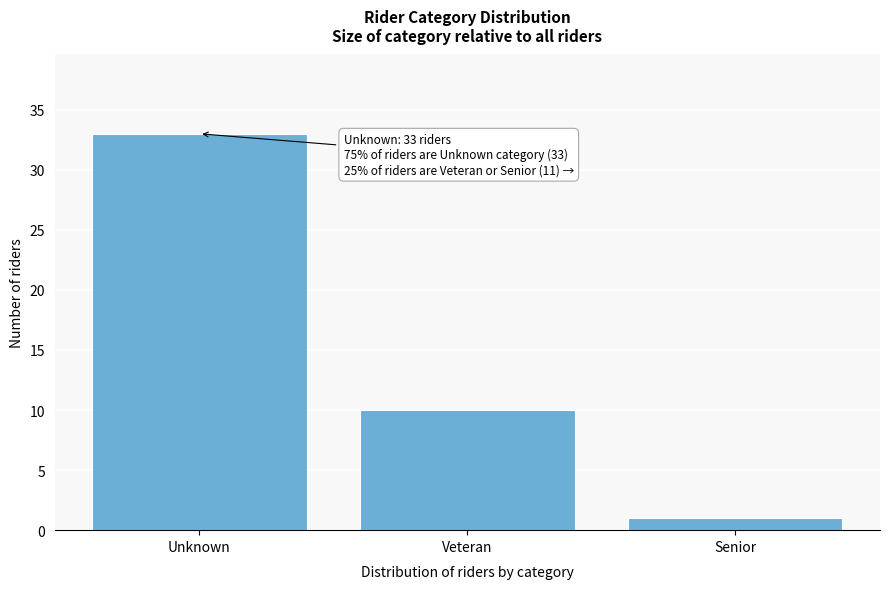

Reading left to right, what are all the values shown in this chart?

Unknown=33	Veteran=10	Senior=1